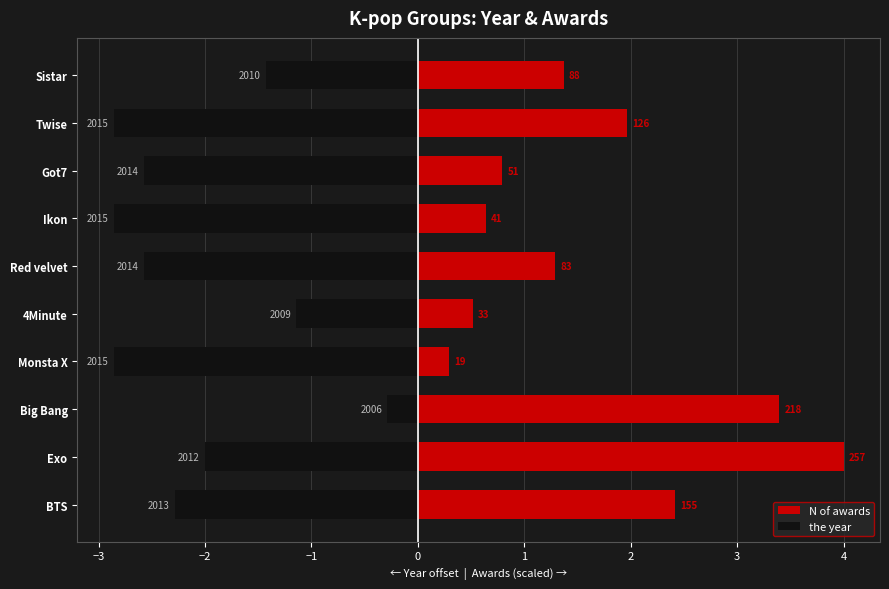

What is the value of the the year bar at the 10th from the left?

-1.4